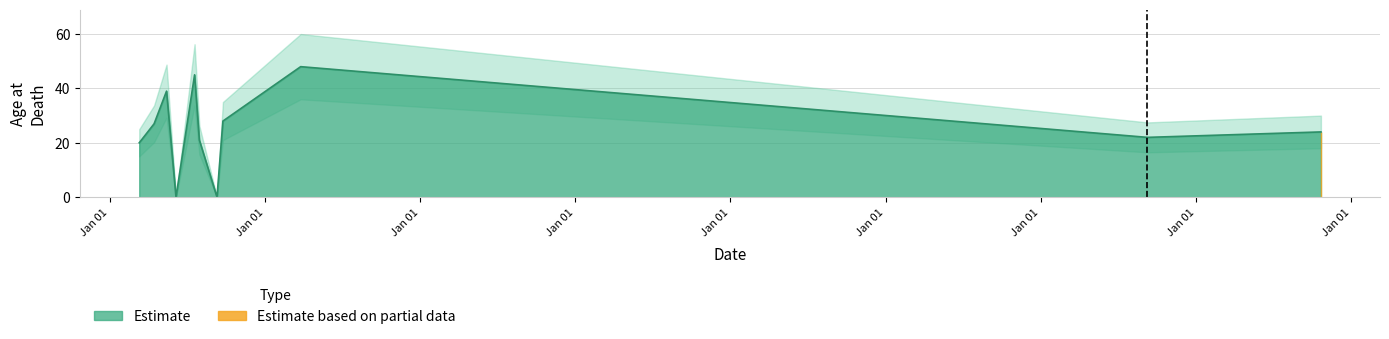

The chart shows a value of 28 at 02/12/1918. True or false?

True